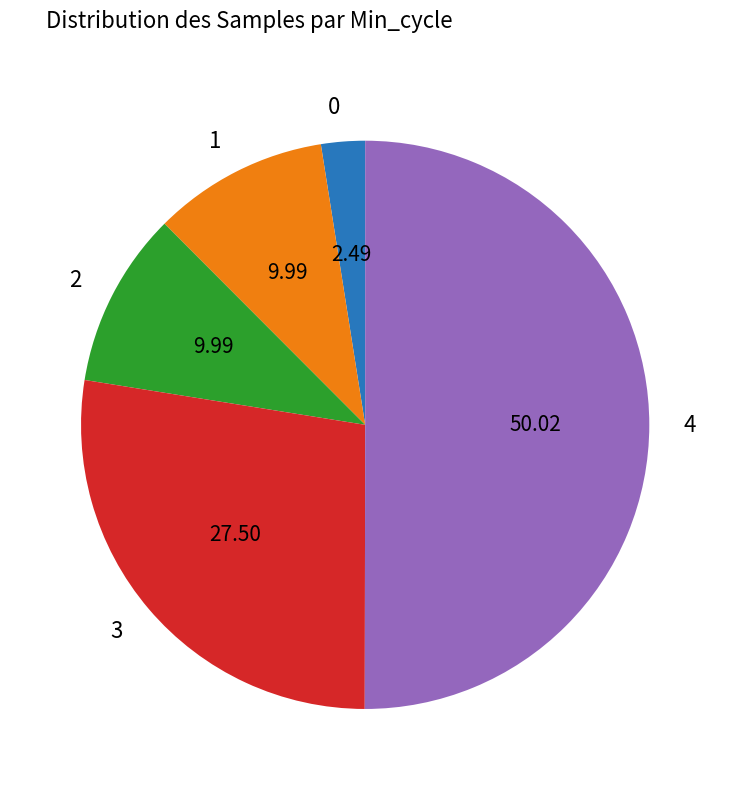

Count the number of slices in the pie.

5